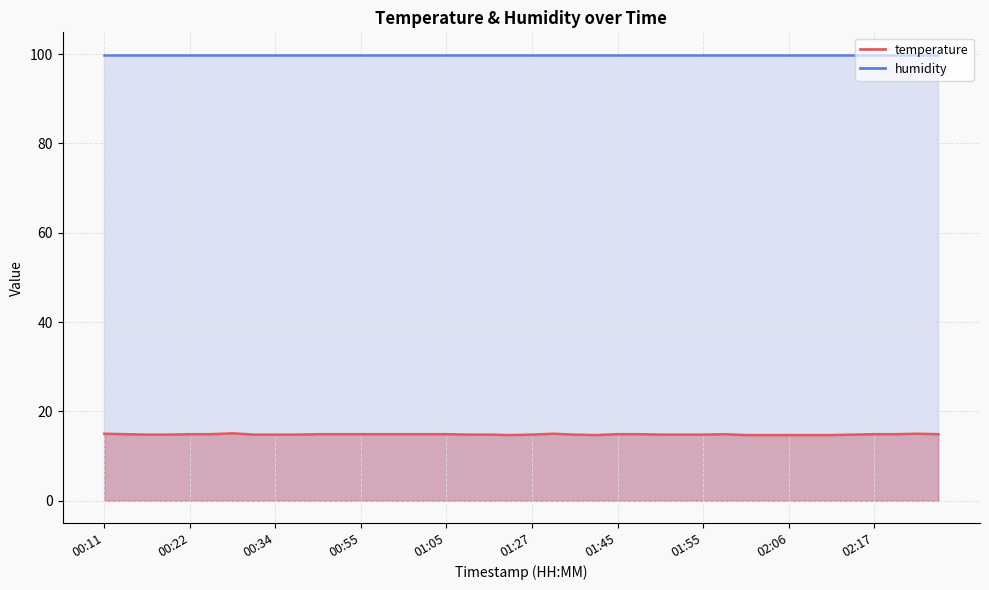

How many categories are shown in the chart?

40